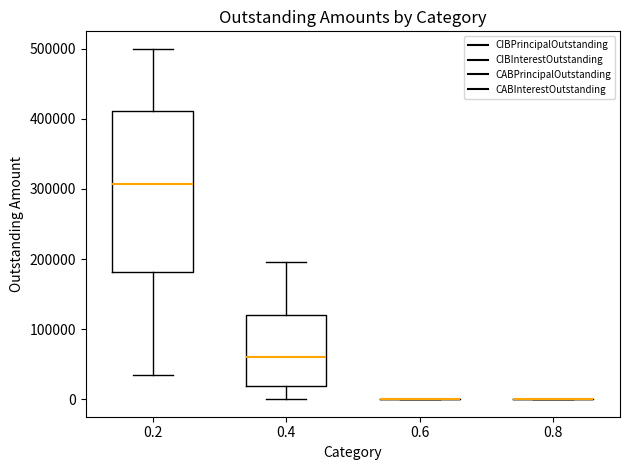

Reading left to right, read every box against the y-axis: the position of its median line, the range the box covers, and the ends of its whiskers. The values are not printed on the chart, so give them approximately, as read against the axis.

0.2: median 310000, box 180000 to 410000, whiskers 30000 to 500000
0.4: median 60000, box 20000 to 120000, whiskers 0 to 200000
0.6: box collapsed to a line at 0, whiskers 0 to 0
0.8: box collapsed to a line at 0, whiskers 0 to 0